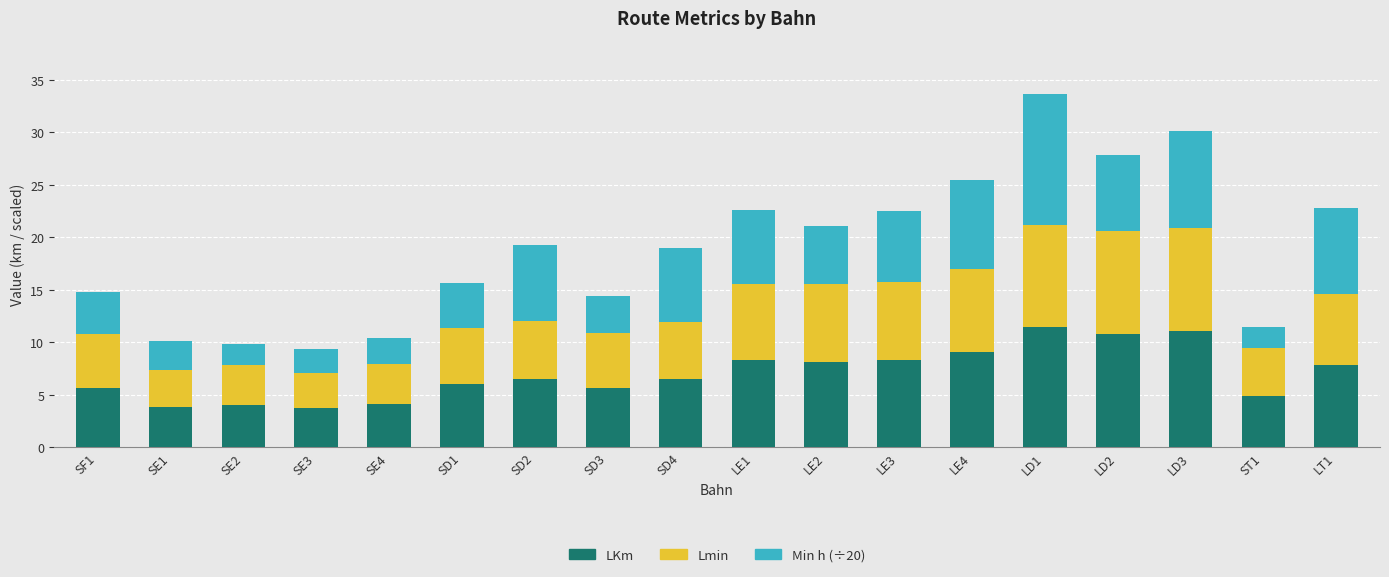

At which category is the sum across all series the highest?

LD1